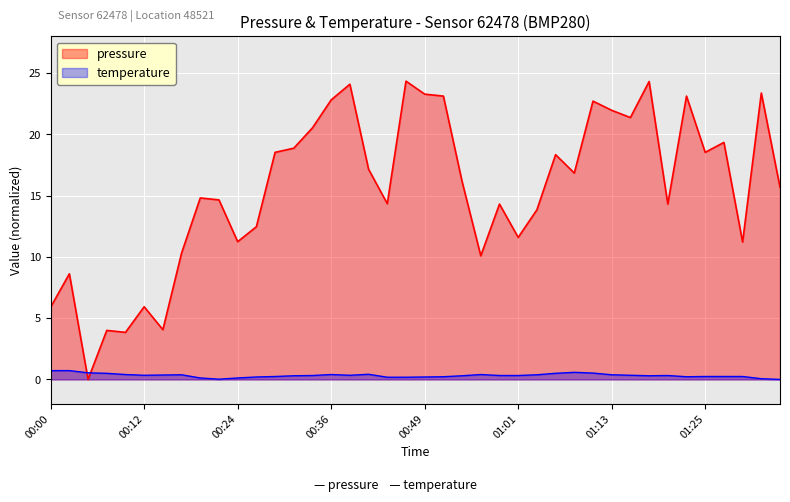

True or false: pressure has more than 1 points higher than both neighbors.

True